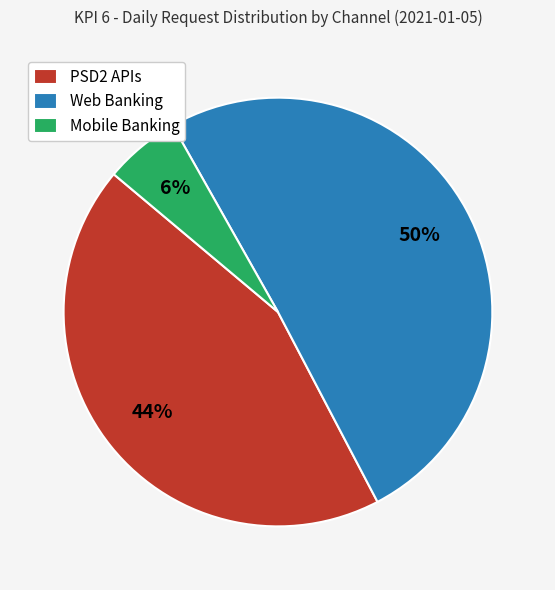

The Web Banking slice represents 50% of the pie. True or false?

True